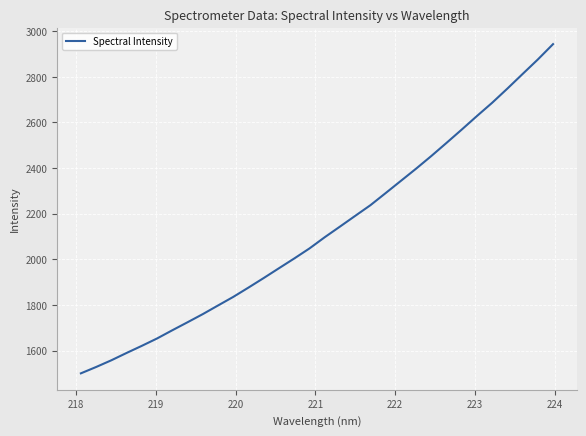

Reading left to right, what are all the values shown in this chart?

1500.9	1528.7	1558.2	1590.3	1621.5	1653.8	1689.8	1724.9	1760.6	1798.4	1836.0	1876.9	1918.8	1961.7	2004.3	2048.3	2097.4	2143.9	2190.9	2237.6	2290.7	2344.2	2397.7	2453.1	2510.7	2569.1	2628.6	2686.6	2748.7	2812.7	2876.2	2943.3